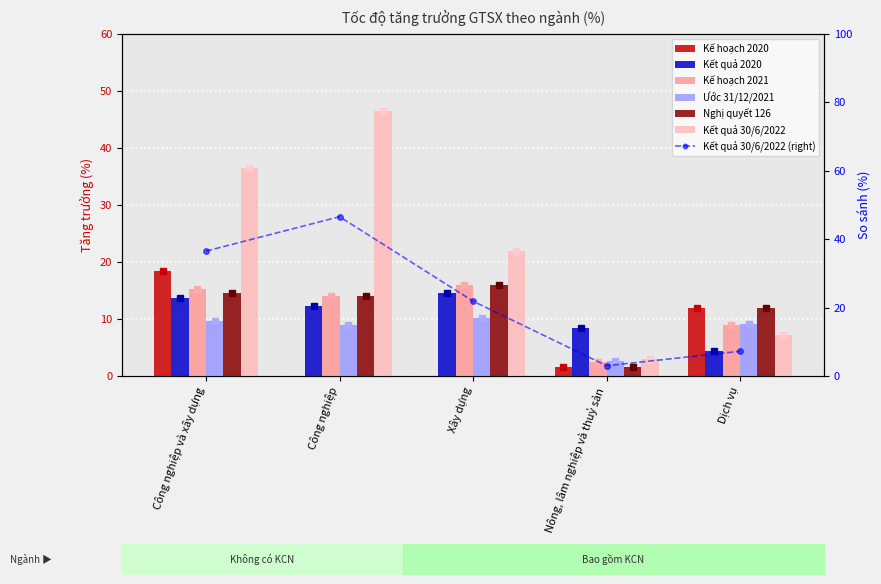

Which category has the lowest value in the Ước 31/12/2021 series?

Nông, lâm nghiệp và thuỷ sản